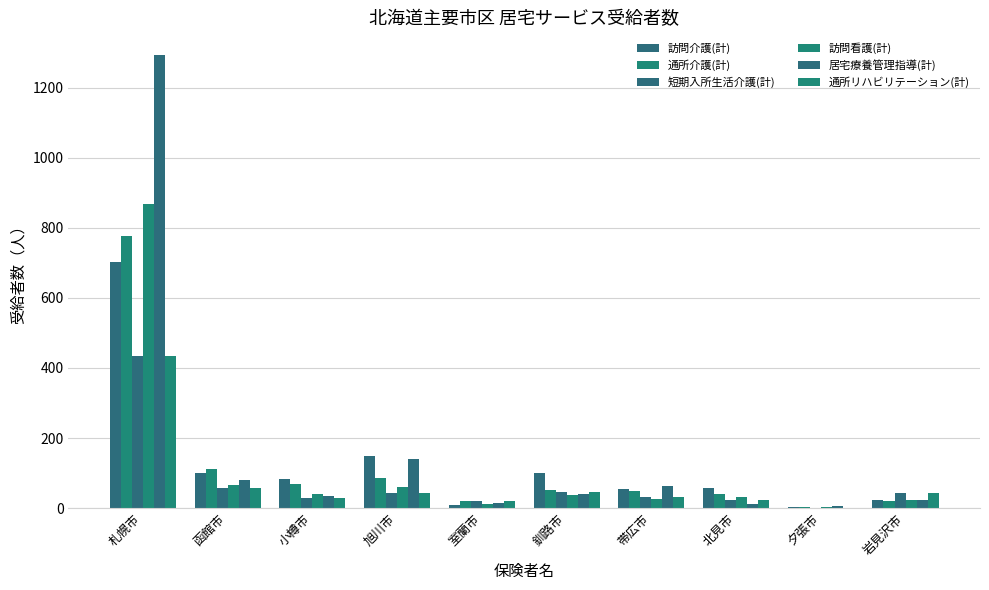

What is the maximum value for 居宅療養管理指導(計)?

1294